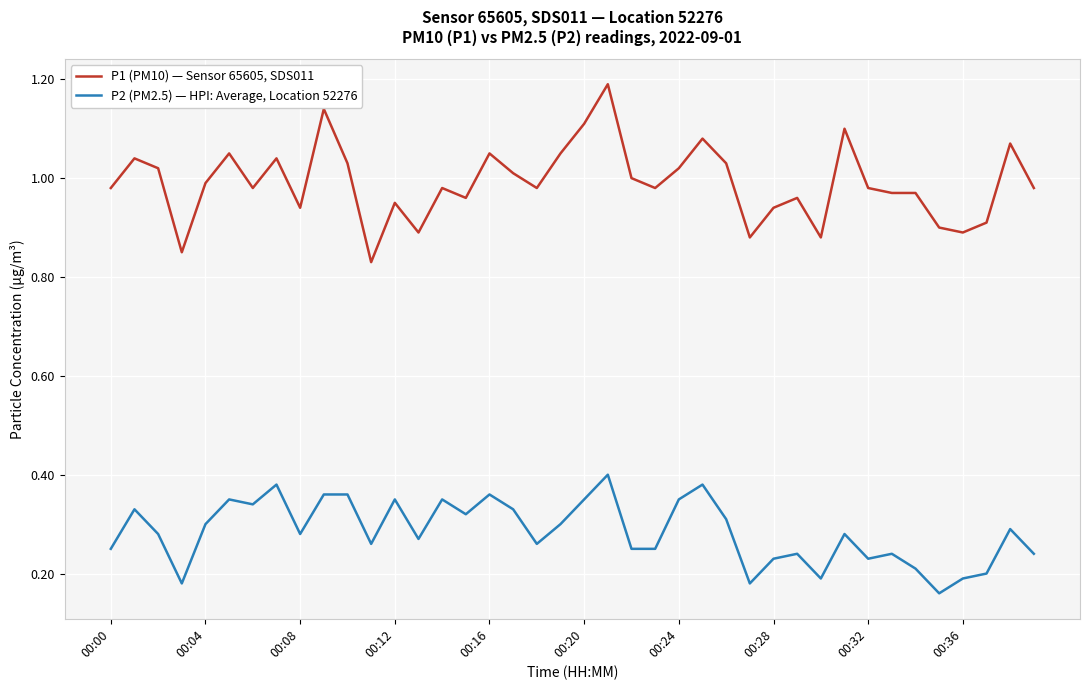

Count the P2 (PM2.5) — HPI: Average, Location 52276 values in the range 0 to 1.

40